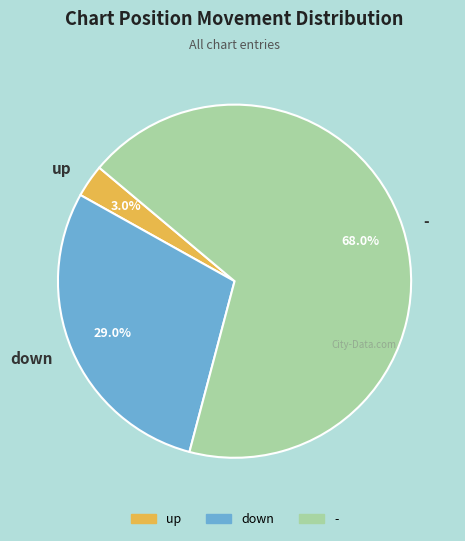

Do up and down together represent more than half of the pie?

No